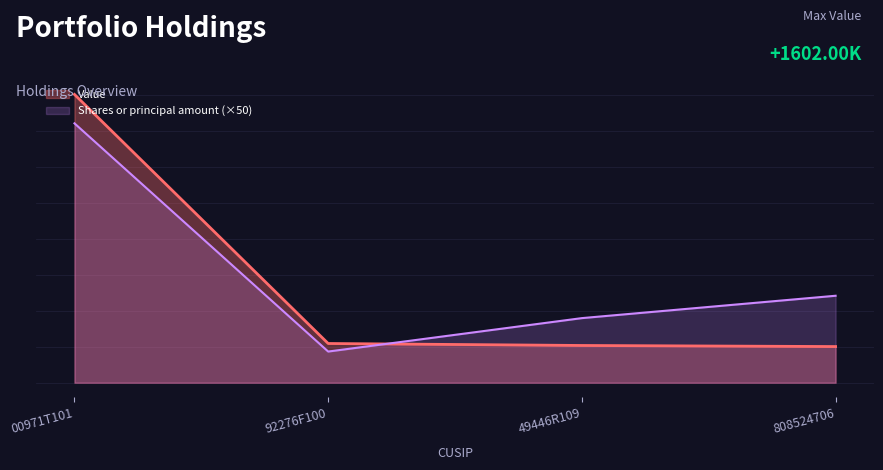

At which category does the chart reach its minimum across all series?

92276F100